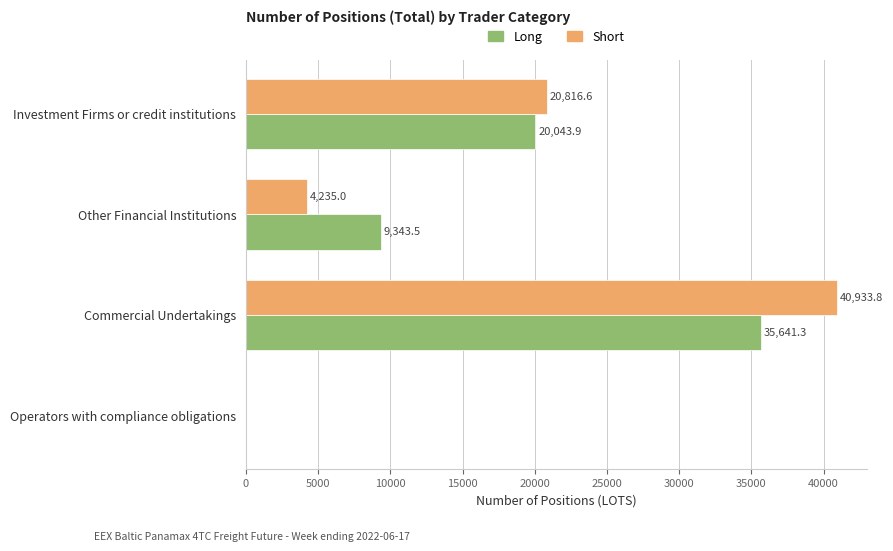

Which series has the largest total across all categories?

Short